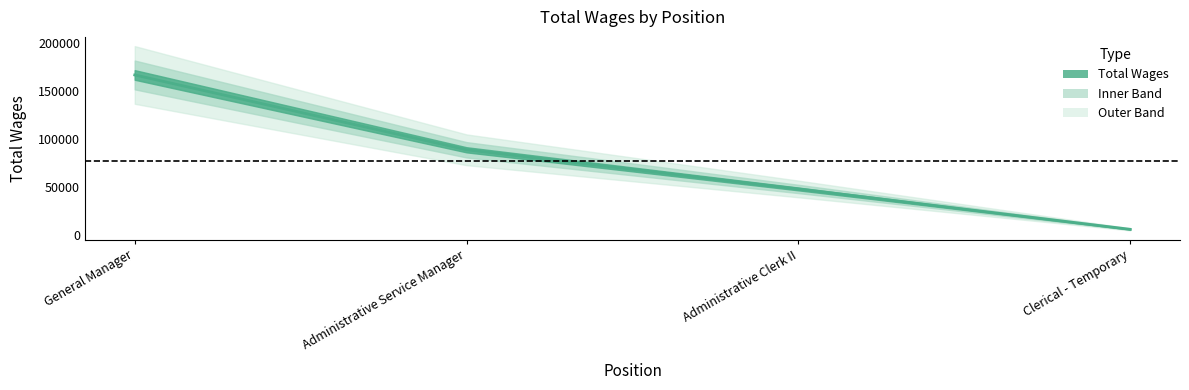

What is the label of the 3rd point from the left?

Administrative Clerk II